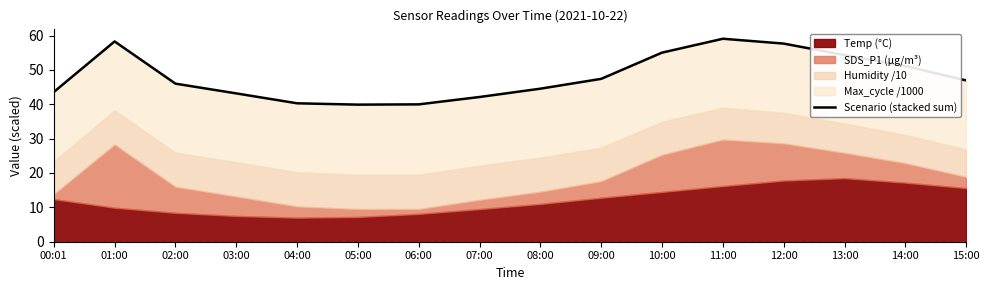

Reading left to right, extract all data points from this chart.

00:01=43.6	01:00=58.3	02:00=46.0	03:00=43.2	04:00=40.3	05:00=39.9	06:00=40.0	07:00=42.1	08:00=44.5	09:00=47.4	10:00=55.0	11:00=59.1	12:00=57.6	13:00=54.3	14:00=51.1	15:00=46.9